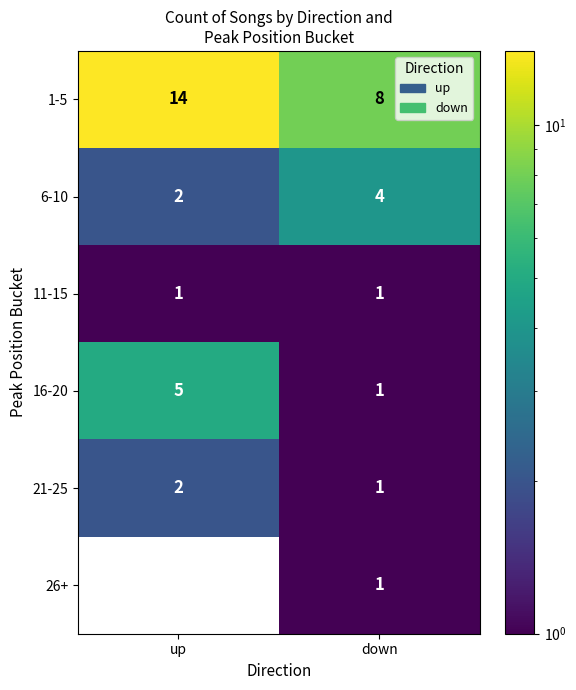

List the labels in order of 26+ value, smallest first.

up, down